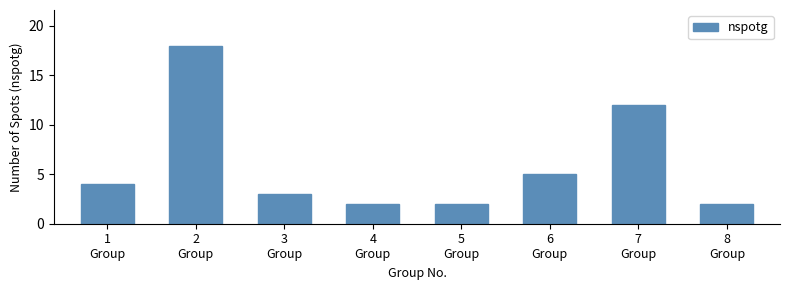

What is the sum of all values?

48